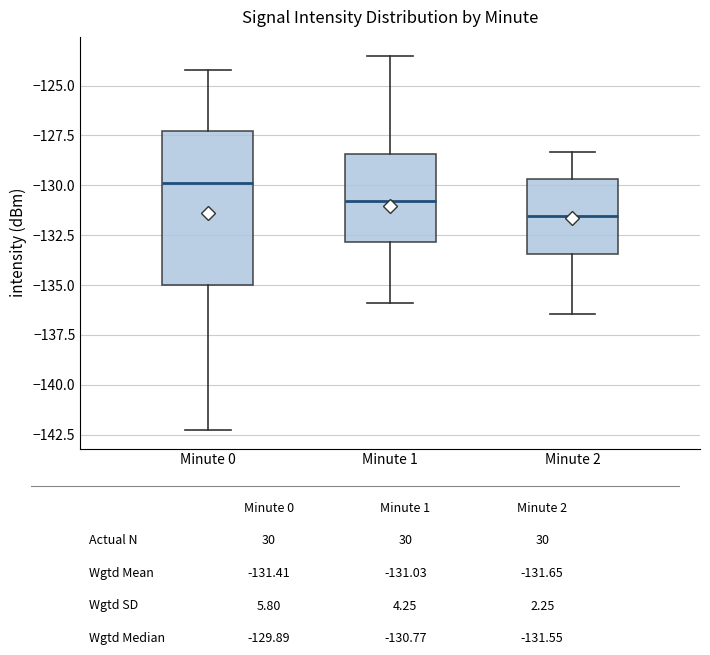

Comparing the boxes themselves (not the whiskers), which one is the tallest?

Minute 0